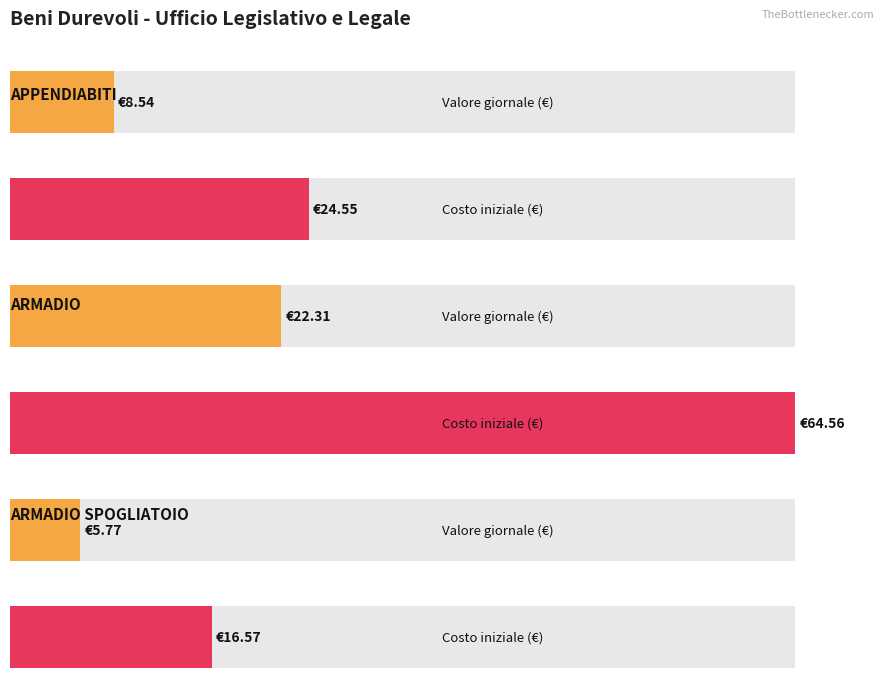

Which has a higher value, APPENDIABITI or ARMADIO?

ARMADIO